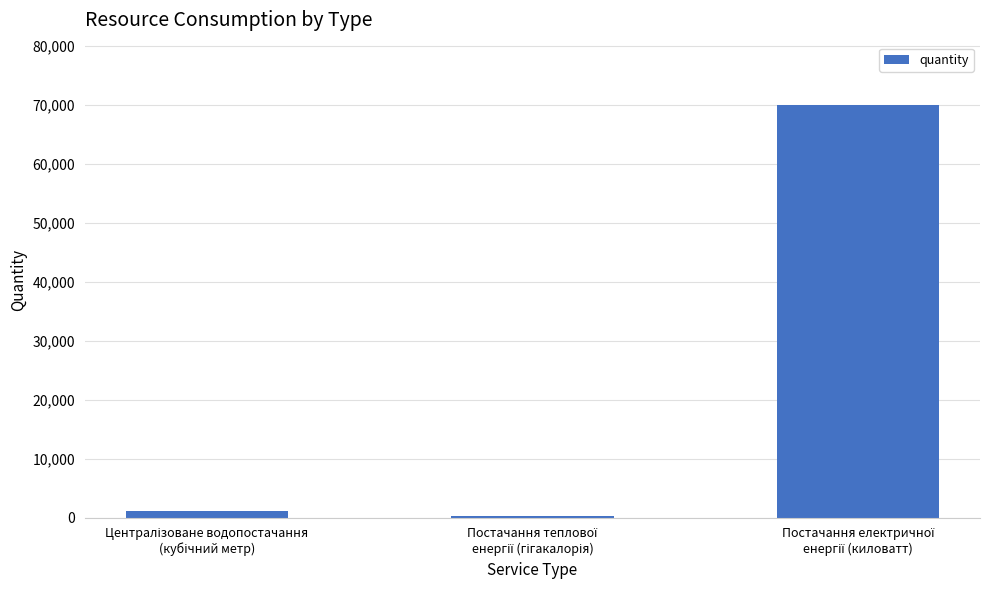

How many categories are shown in the chart?

3